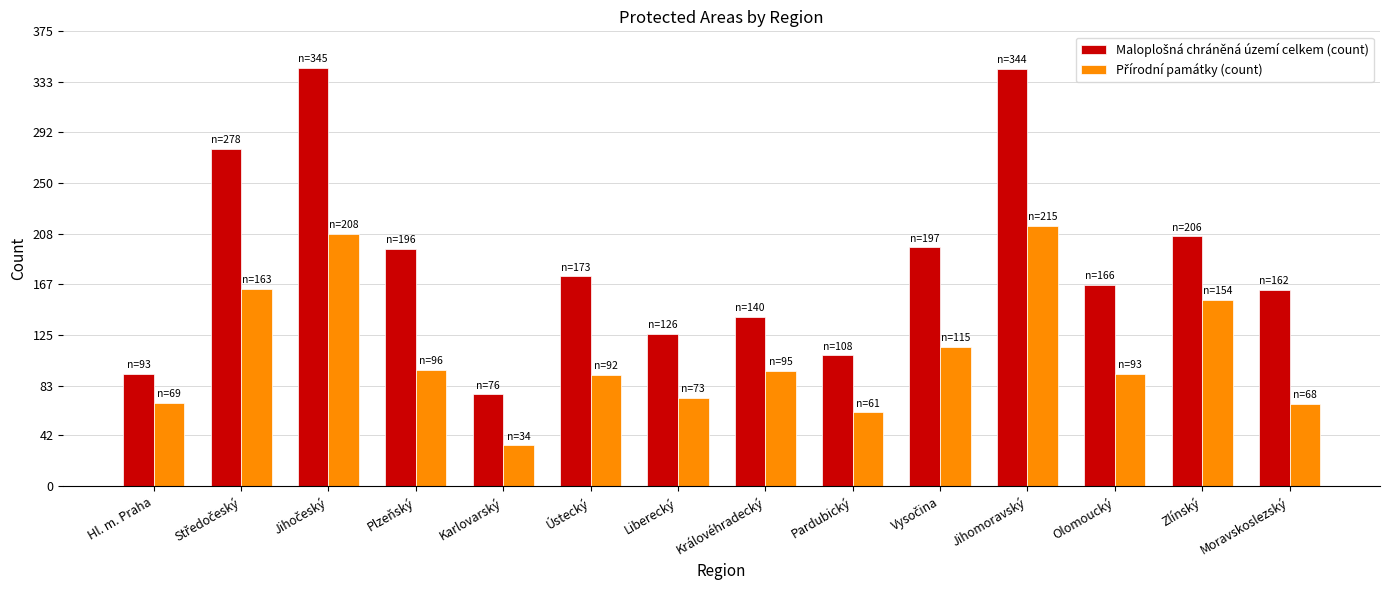

Which category has the lowest value across all series?

Karlovarský